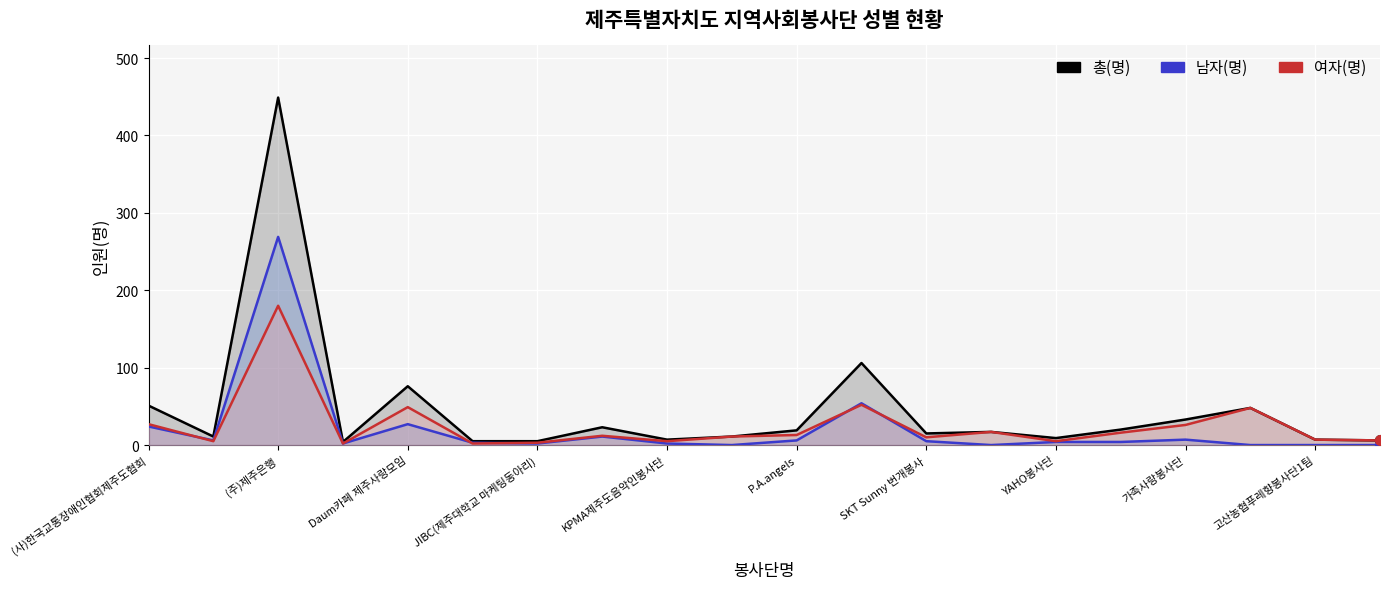

True or false: 남자(명) and 총(명) cross at least once.

False